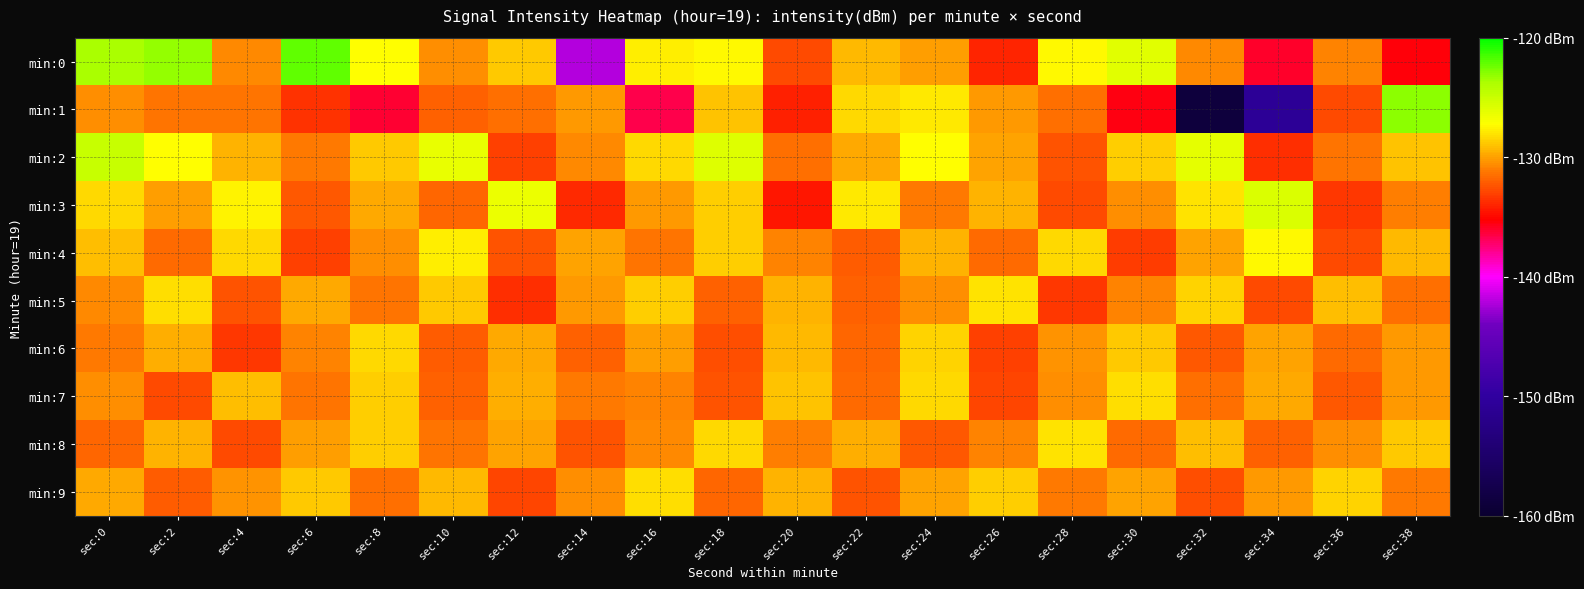

Which series changed the most between sec:26 and sec:32?

min:1